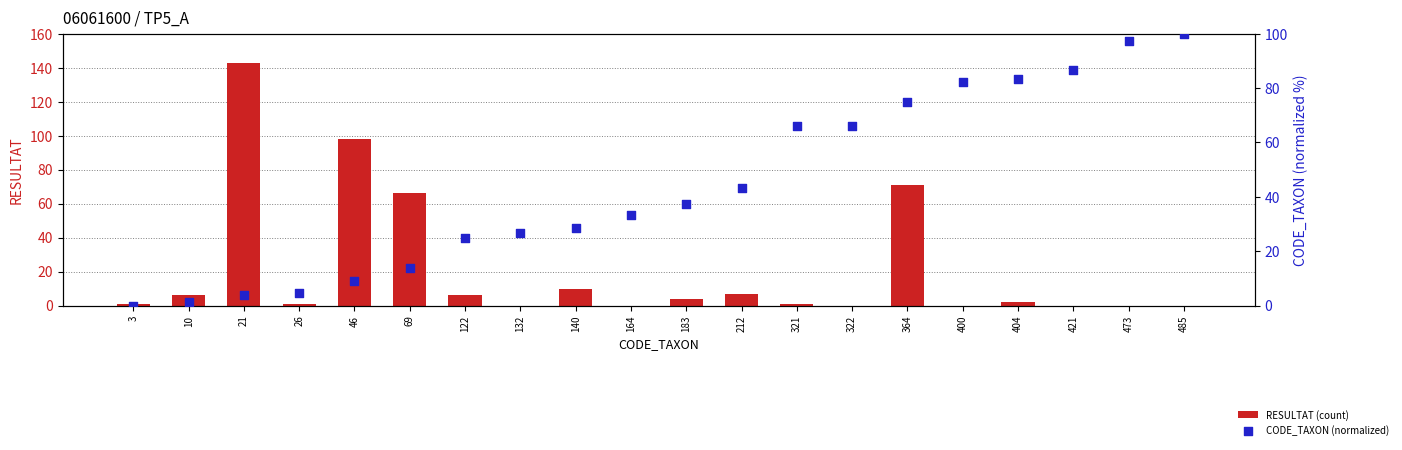

What are all the series names shown in the legend?

RESULTAT (count), CODE_TAXON (normalized)